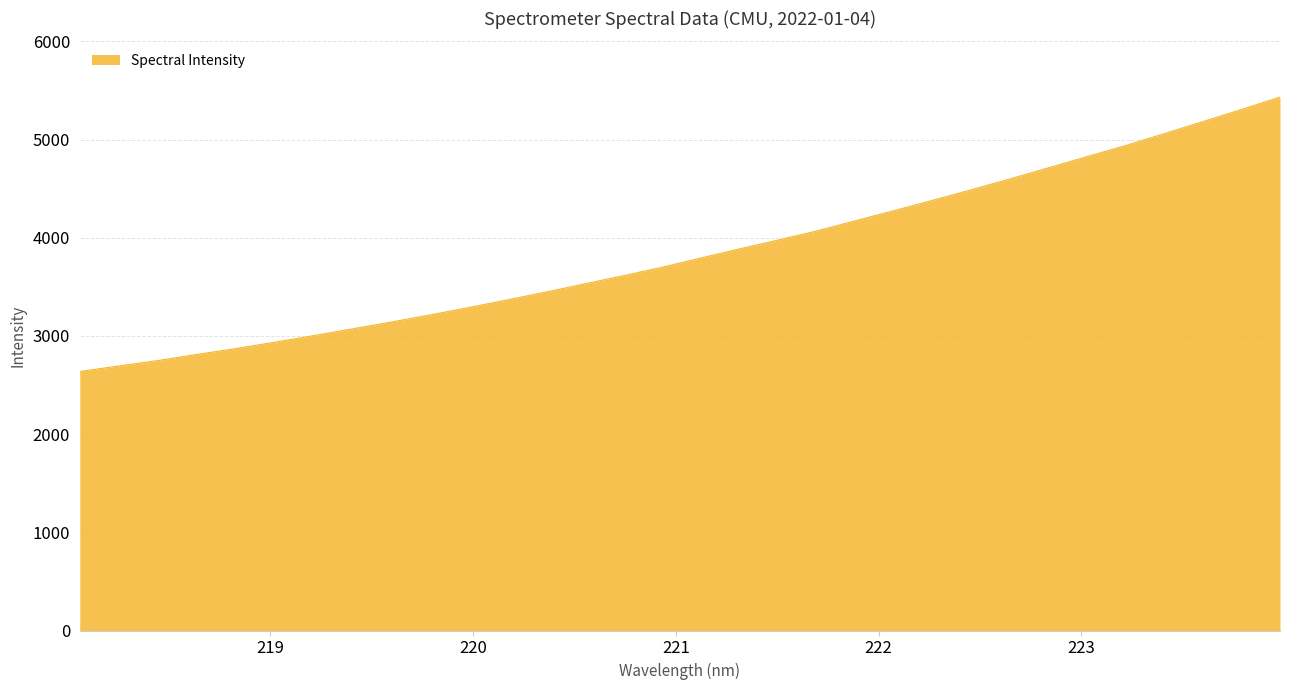

What is the maximum value shown in the chart?

5433.0